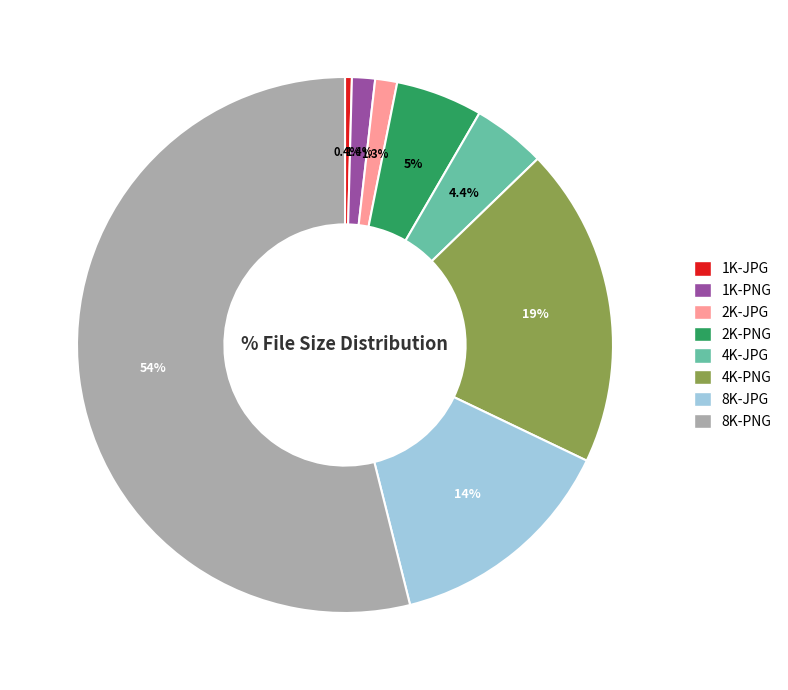

Does 8K-PNG account for over 50% of the chart?

Yes